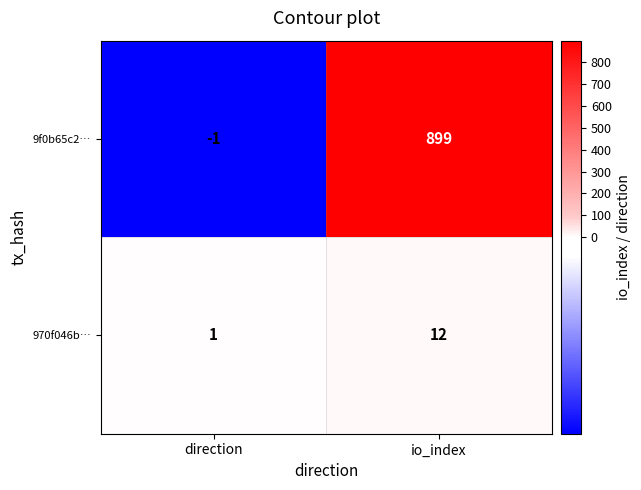

What is the difference between the 9f0b65c2… values at io_index and direction?

900